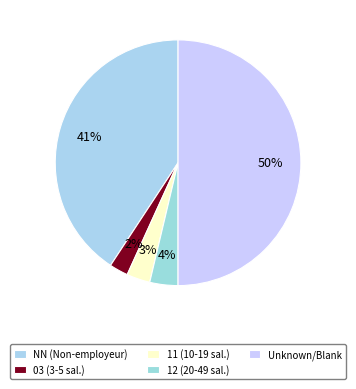

Rank the categories by value from highest to lowest.

Unknown/Blank, NN (Non-employeur), 12 (20-49 sal.), 11 (10-19 sal.), 03 (3-5 sal.)